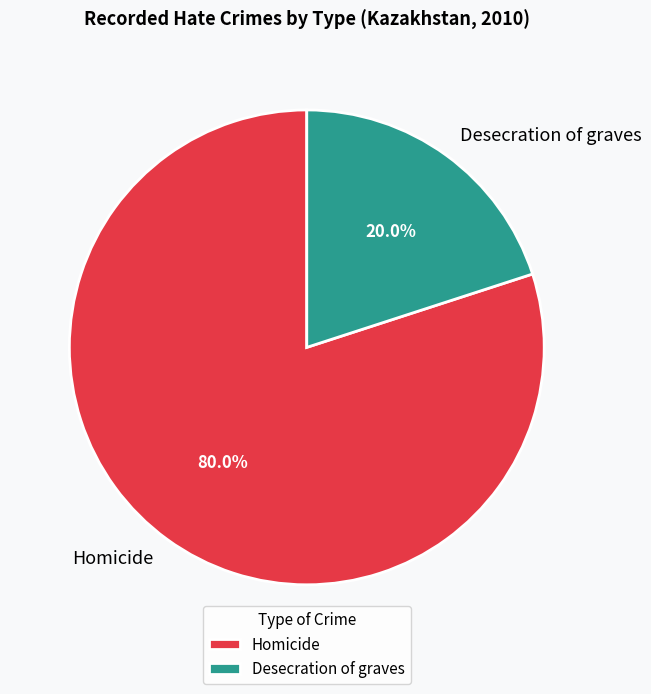

Count the number of slices in the pie.

2